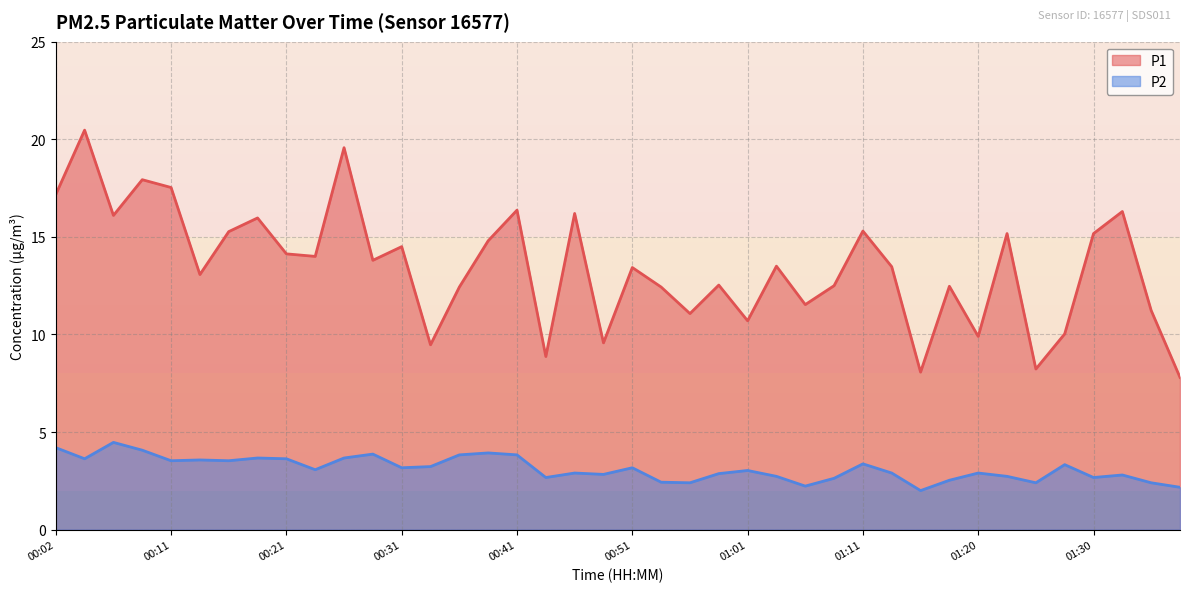

Which series has the widest spread of values?

P1